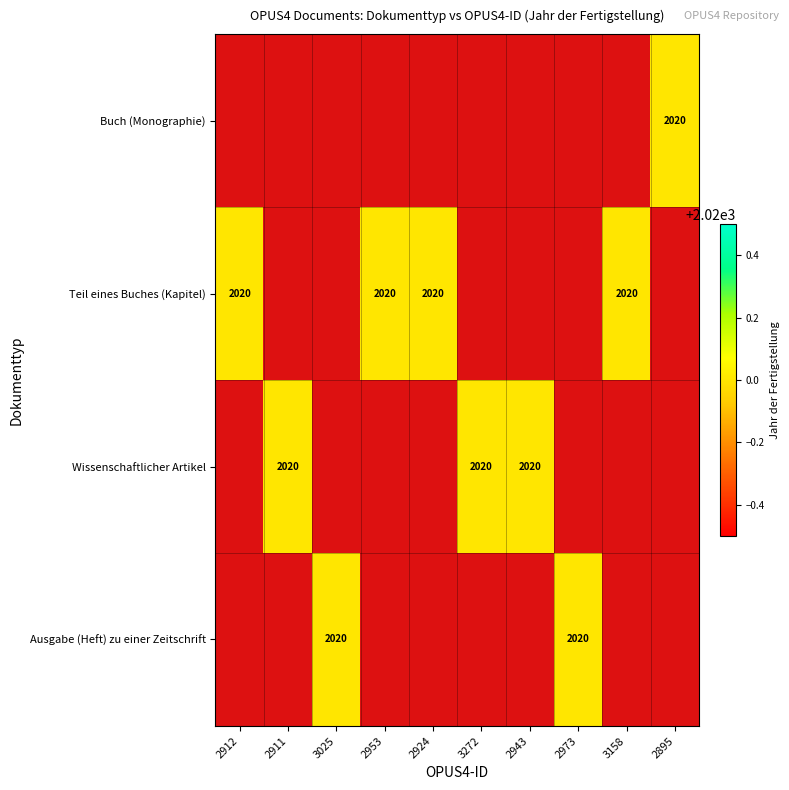

At 2912, list the series in order from largest to smallest.

Buch (Monographie), Teil eines Buches (Kapitel), Wissenschaftlicher Artikel, Ausgabe (Heft) zu einer Zeitschrift